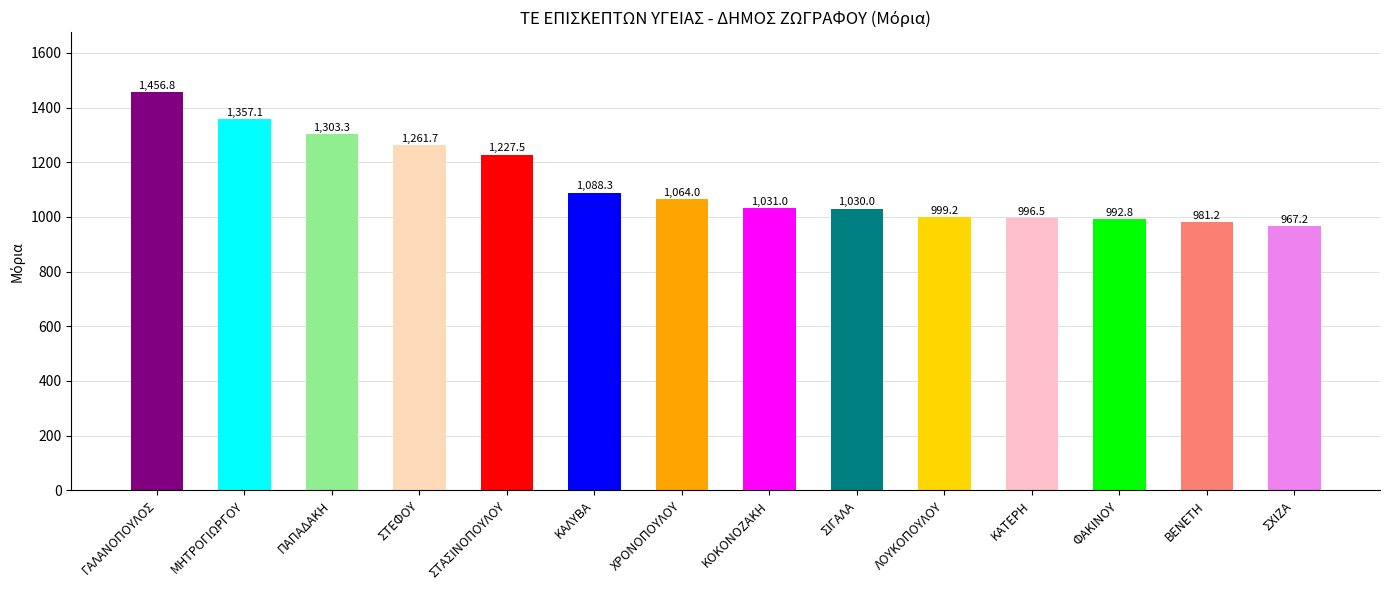

True or false: the data shows 269.2 at ΚΟΚΟΝΟΖΑΚΗ.

False